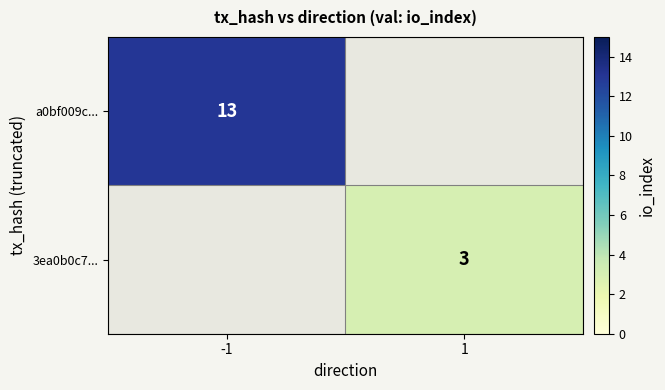

The a0bf009c... series shows 6 at -1. True or false?

False